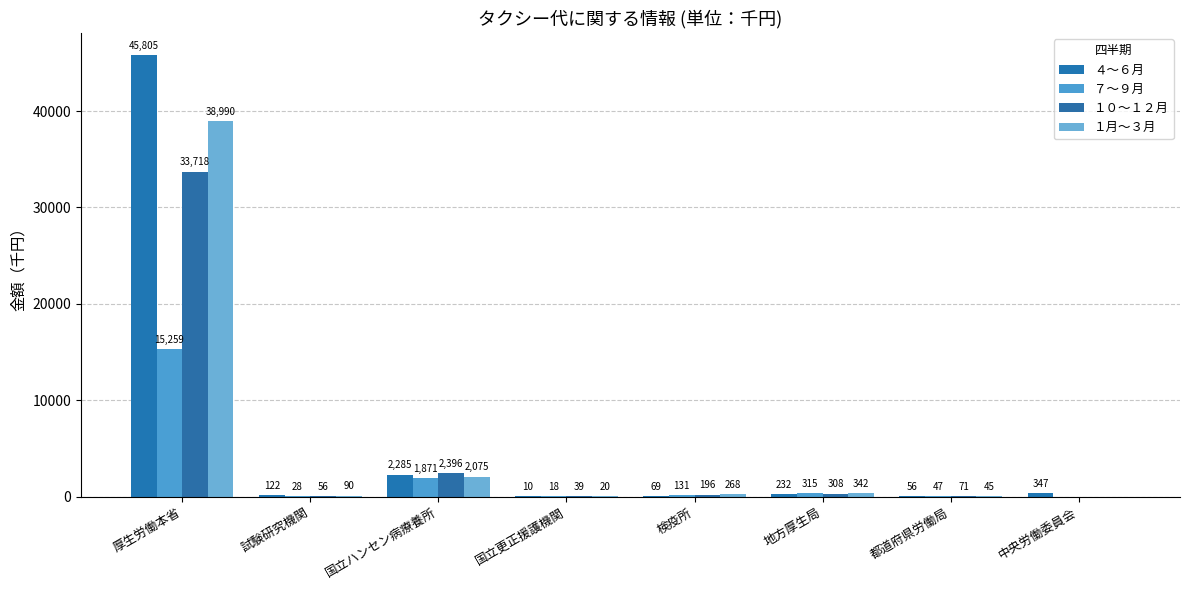

Which series has the largest range (max minus min)?

４～６月